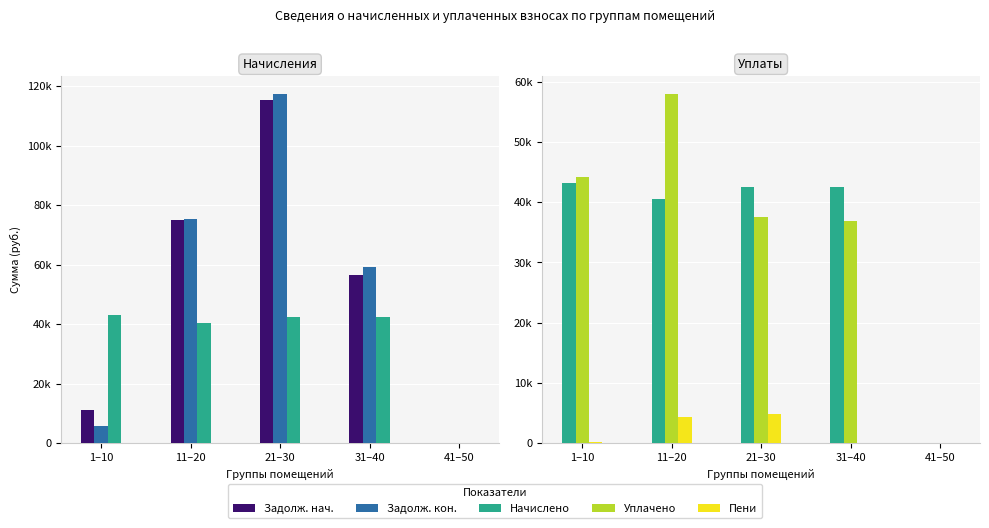

How many values in Задолж. нач. are above zero?

4